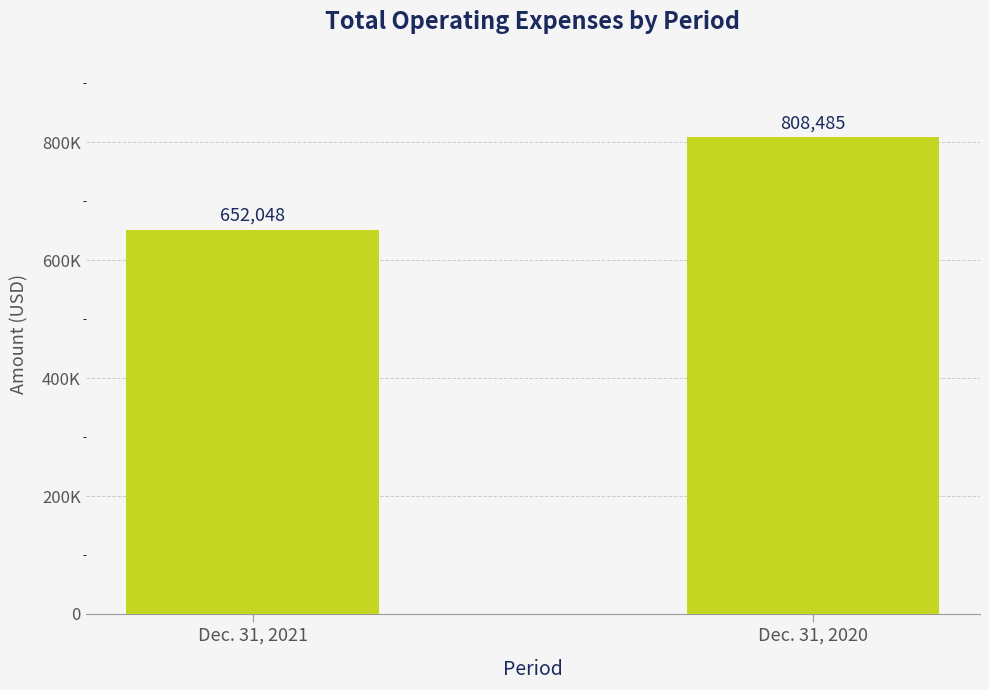

Are the bars horizontal?

No